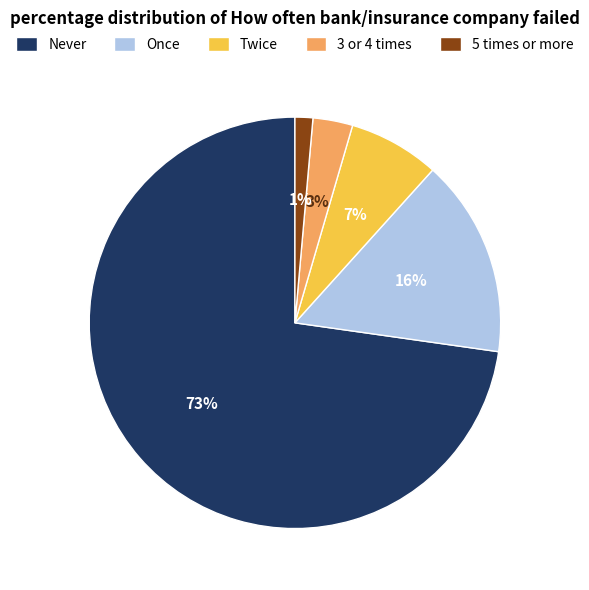

Which category has the biggest portion of the pie?

Never